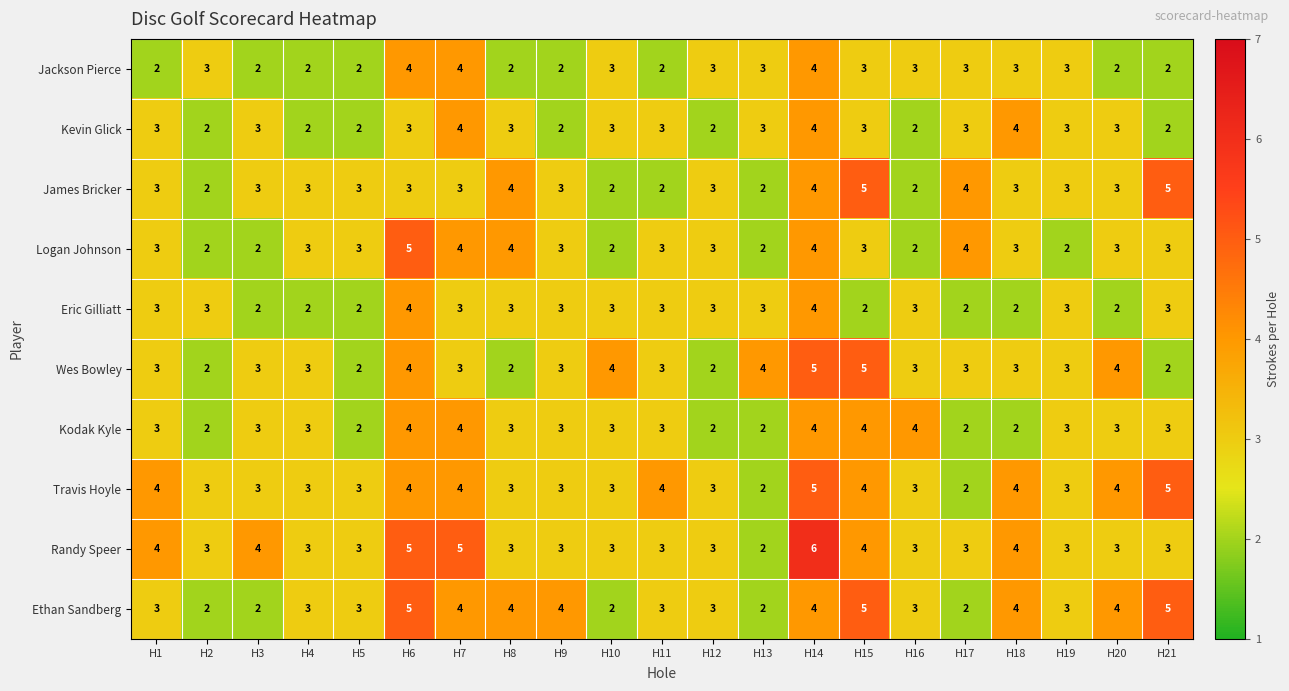

What is the average value of the Wes Bowley series?

3